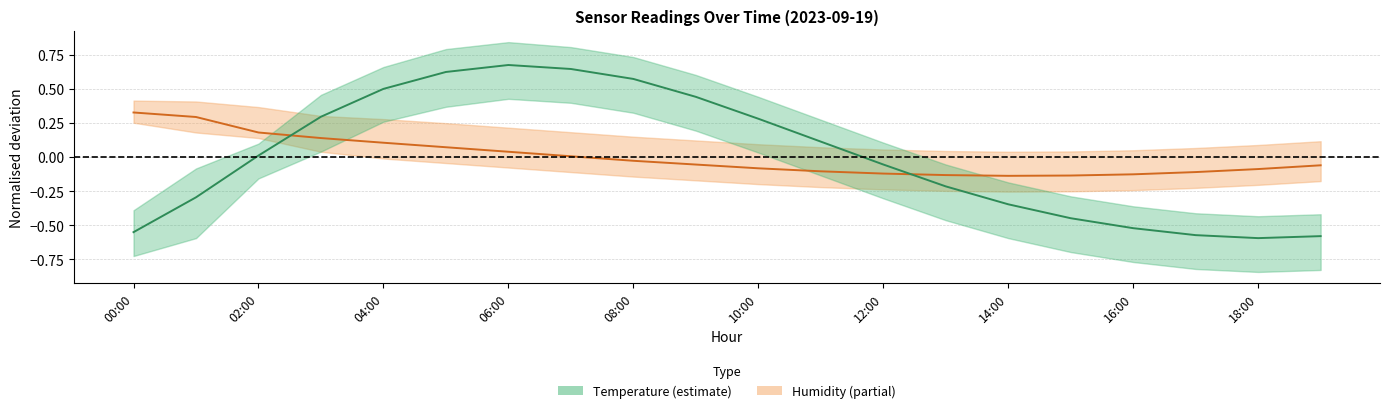

List the series in order of their overall mean, highest first.

Temperature, Humidity